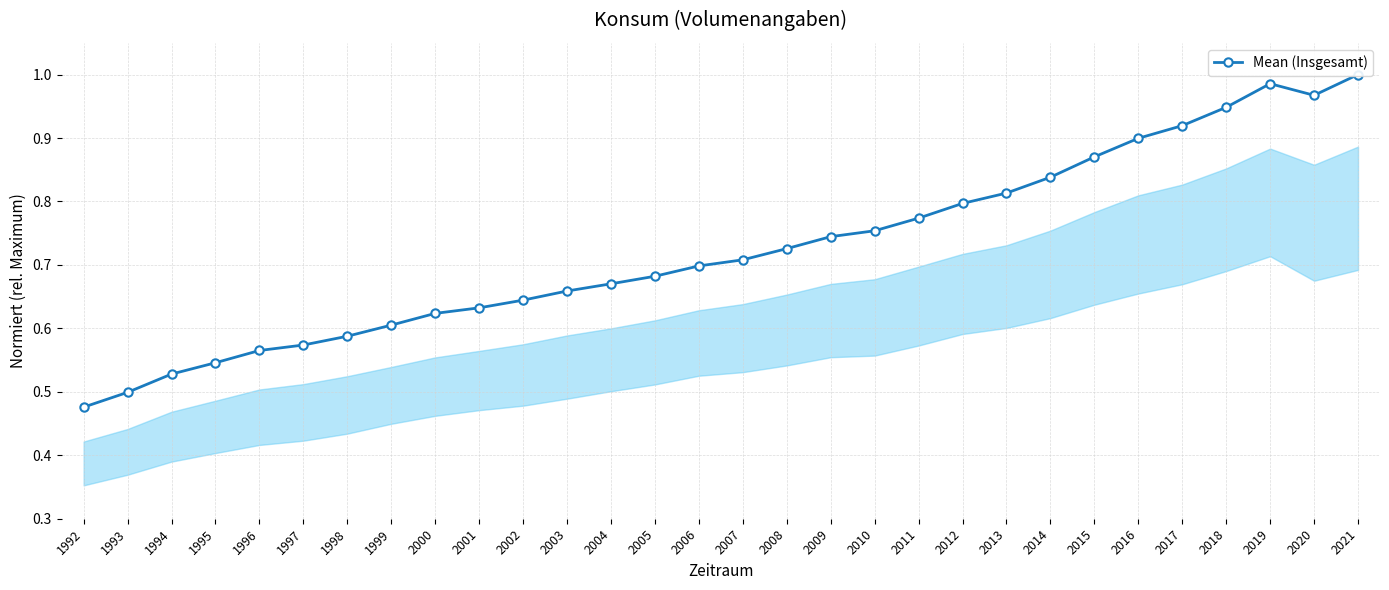

The chart shows a value of 0.5 at 1993. True or false?

True